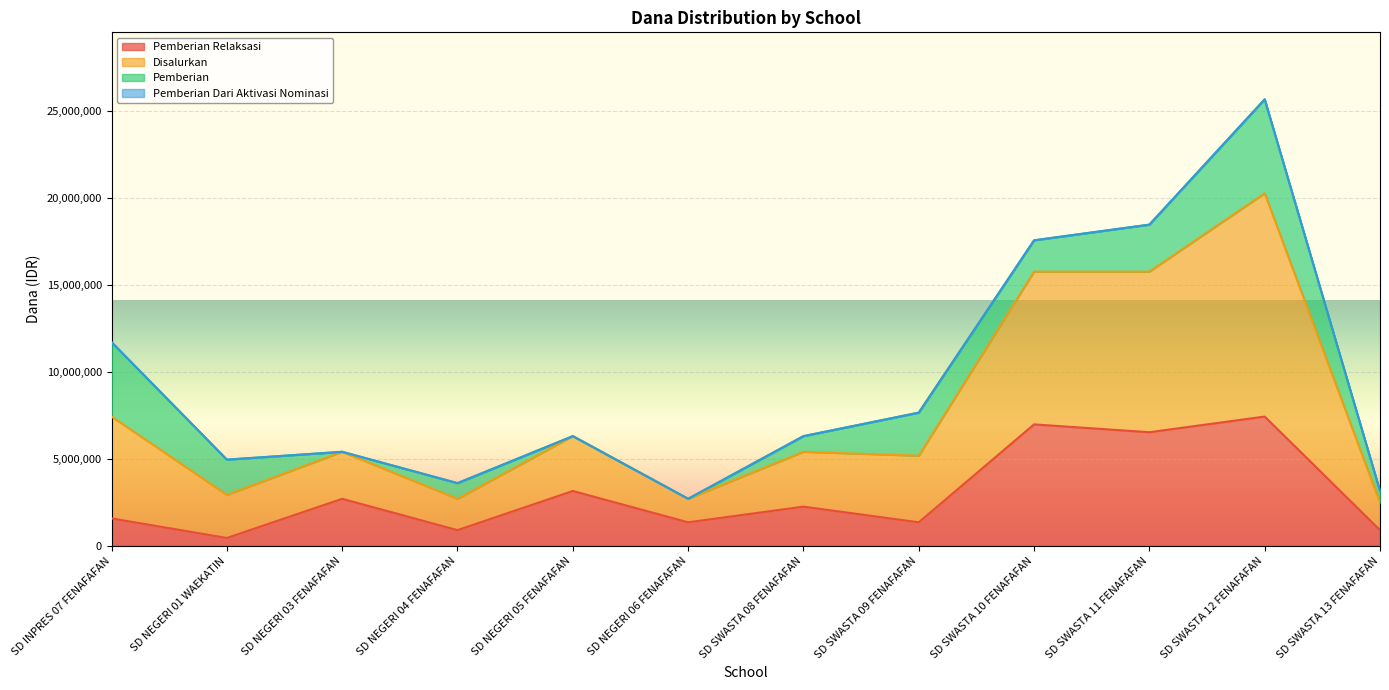

At which category is the sum across all series the highest?

SD SWASTA 12 FENAFAFAN